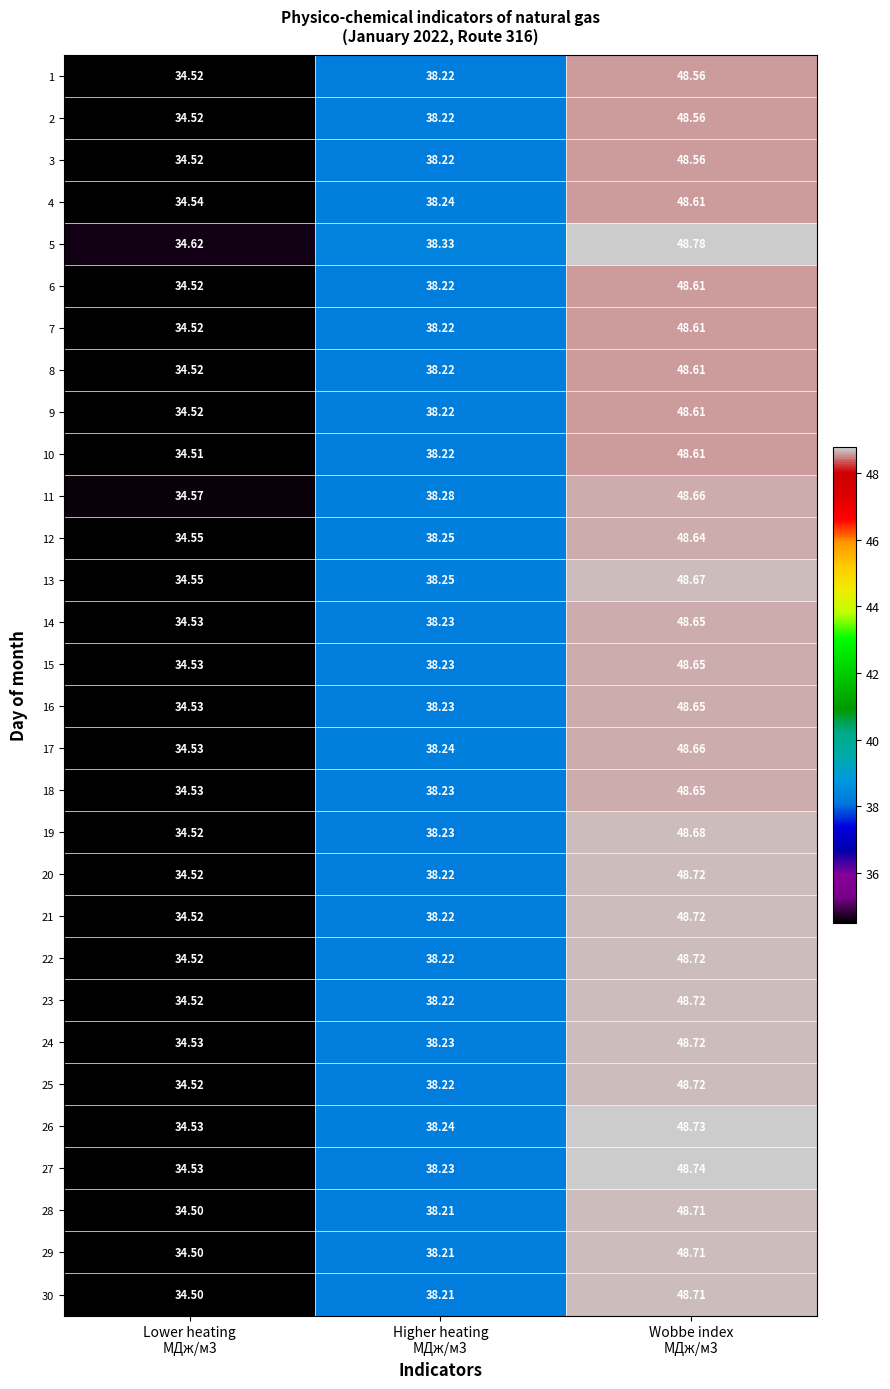

What is the smallest value displayed?

34.5